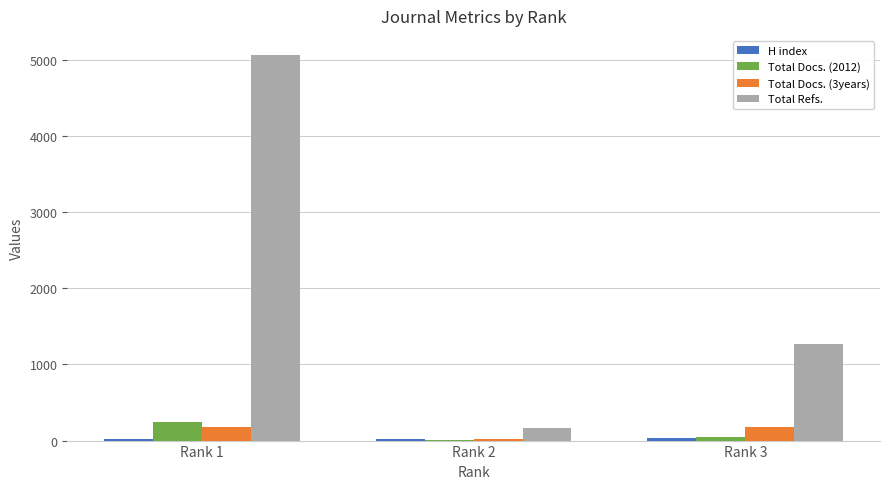

How many groups of bars are there?

3